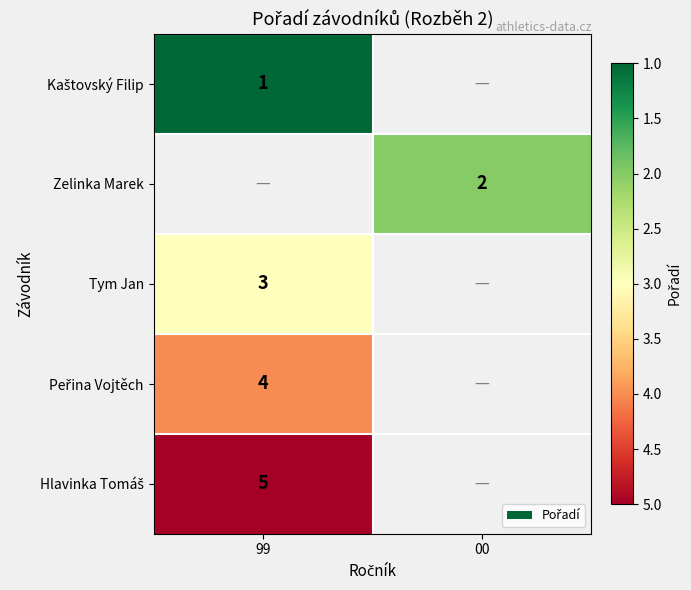

The value of Zelinka Marek at 00 is 2. True or false?

True